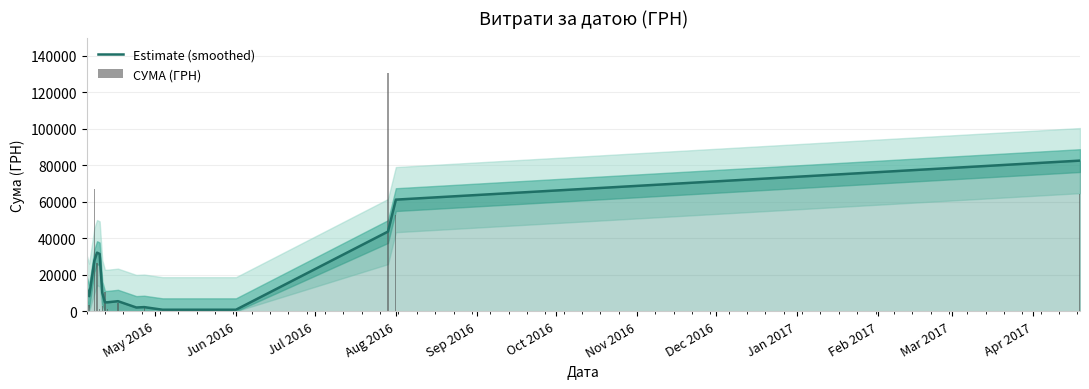

What is the highest value of the Estimate (smoothed) series?

82536.5